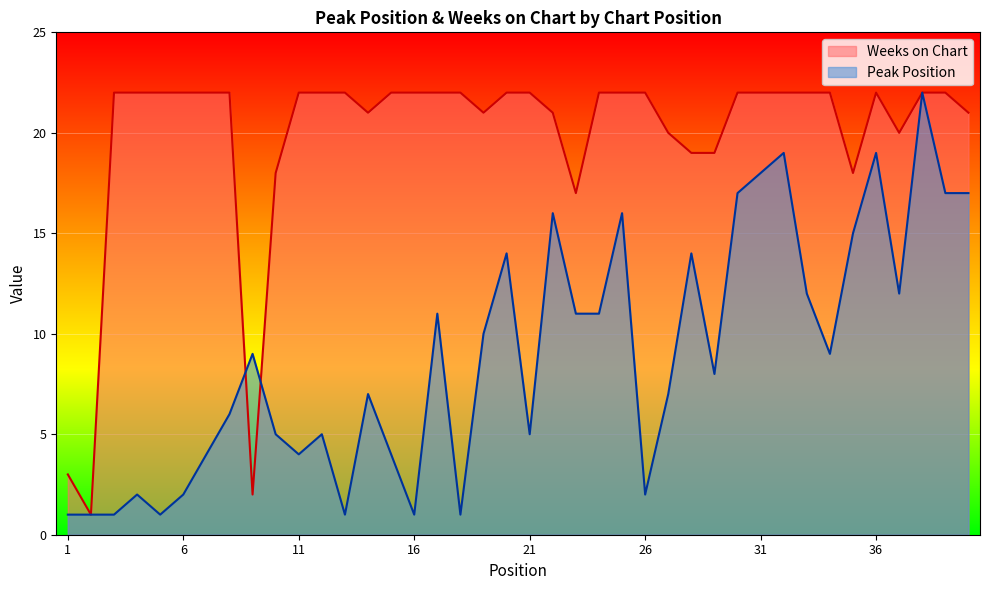

Which has a higher value, 36 or 38?

38